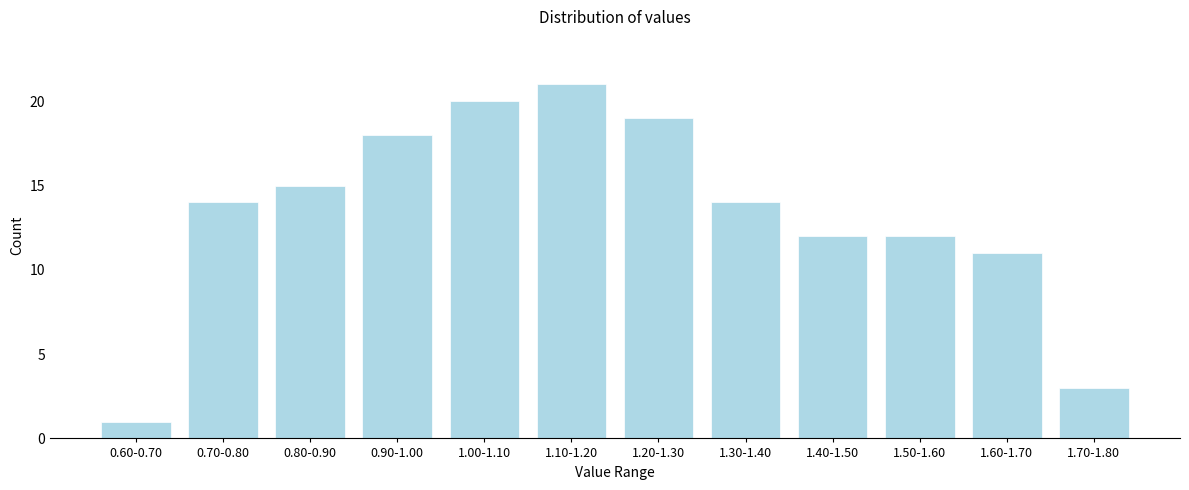

Reading left to right, what are all the values shown in this chart?

0.60-0.70=1	0.70-0.80=14	0.80-0.90=15	0.90-1.00=18	1.00-1.10=20	1.10-1.20=21	1.20-1.30=19	1.30-1.40=14	1.40-1.50=12	1.50-1.60=12	1.60-1.70=11	1.70-1.80=3